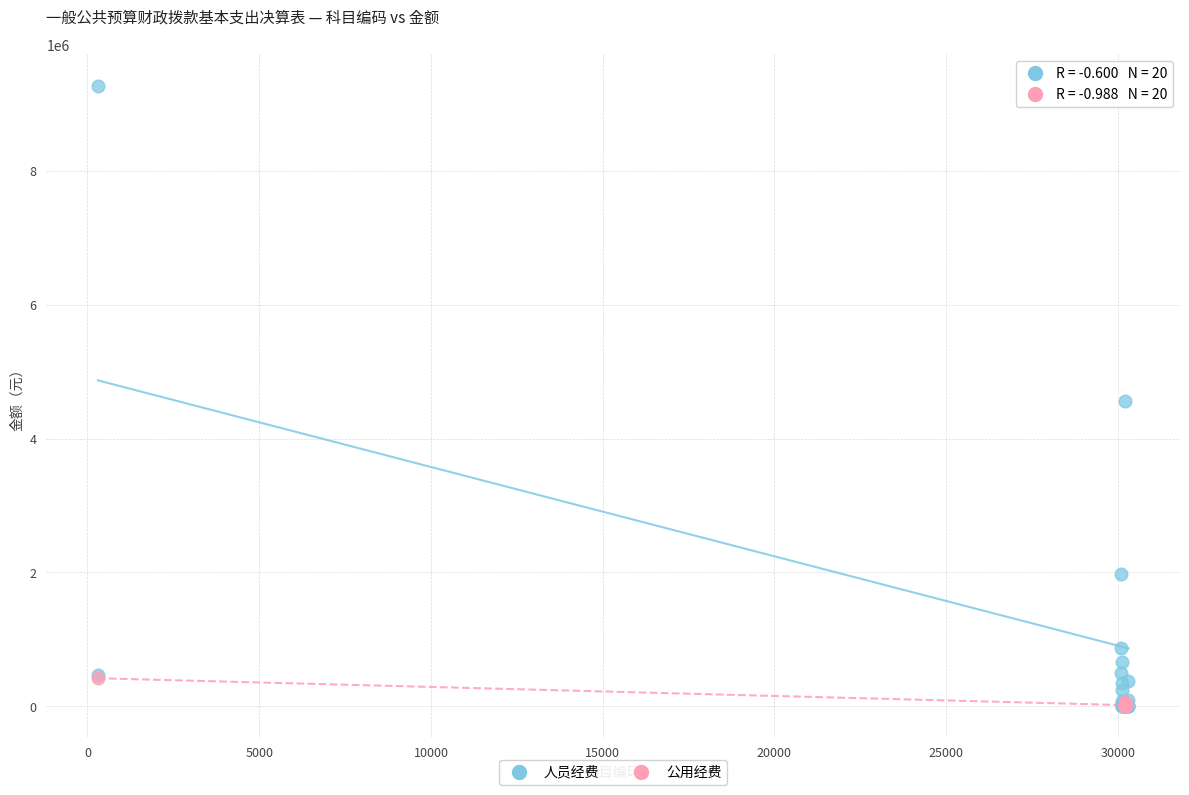

Which series reaches the maximum Y coordinate?

人员经费